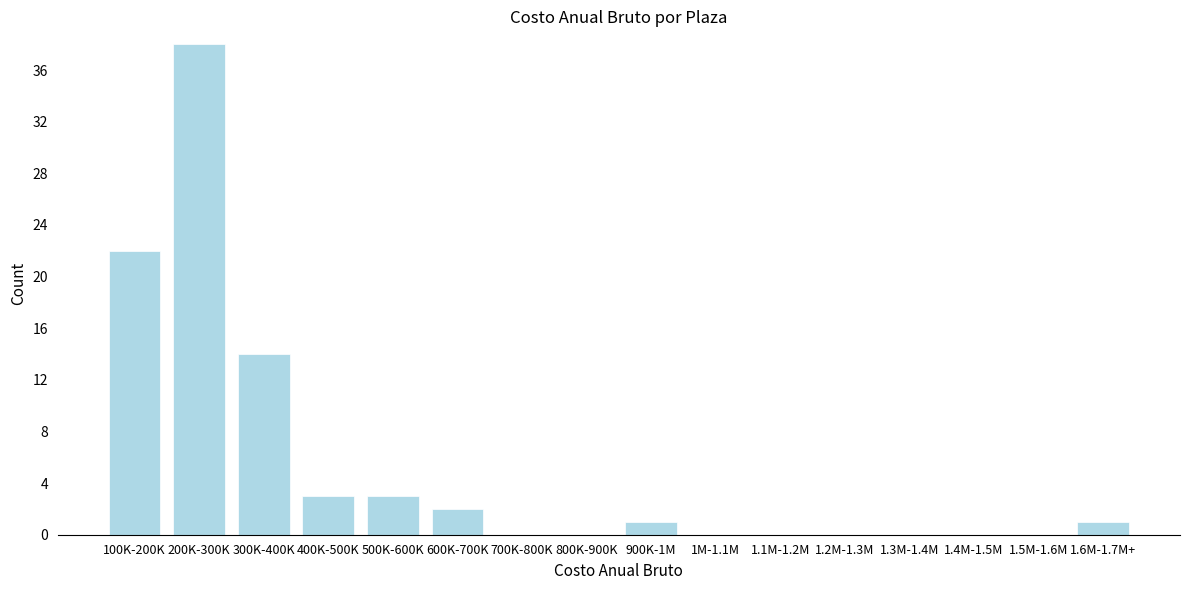

Reading left to right, what are all the values shown in this chart?

100K-200K=22	200K-300K=38	300K-400K=14	400K-500K=3	500K-600K=3	600K-700K=2	700K-800K=0	800K-900K=0	900K-1M=1	1M-1.1M=0	1.1M-1.2M=0	1.2M-1.3M=0	1.3M-1.4M=0	1.4M-1.5M=0	1.5M-1.6M=0	1.6M-1.7M+=1